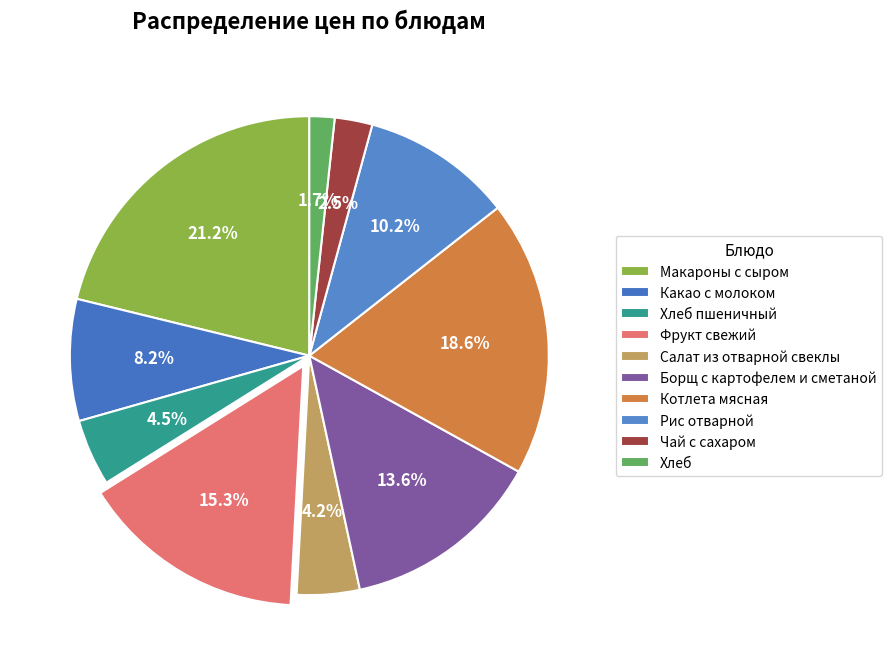

Does any single category account for the majority?

No